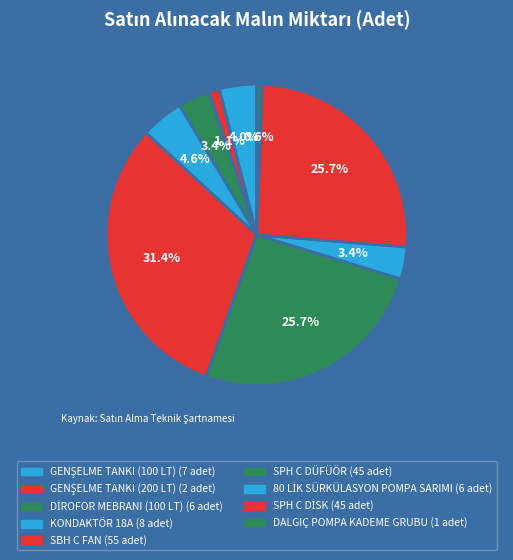

Combined, what portion of the pie is KONDAKTÖR 18A and SBH C FAN?

36.0%